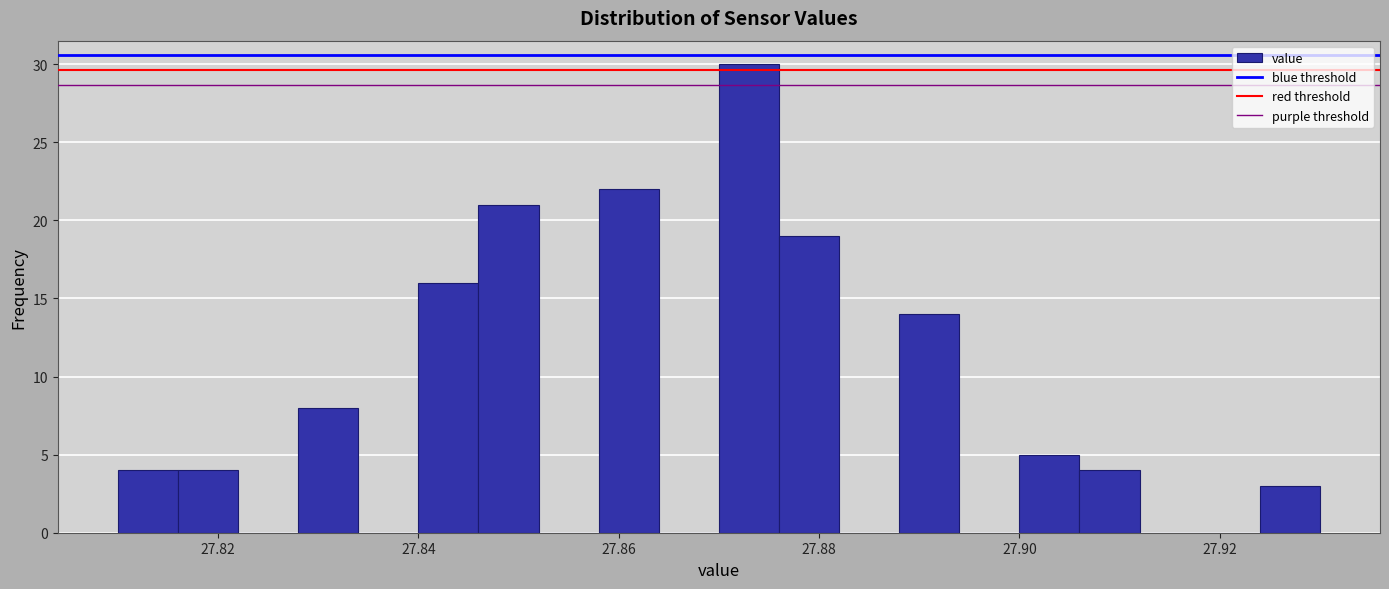

Around what value on the x-axis is the tallest bar? Give the approximate position of its centre, as read against the axis.

27.874